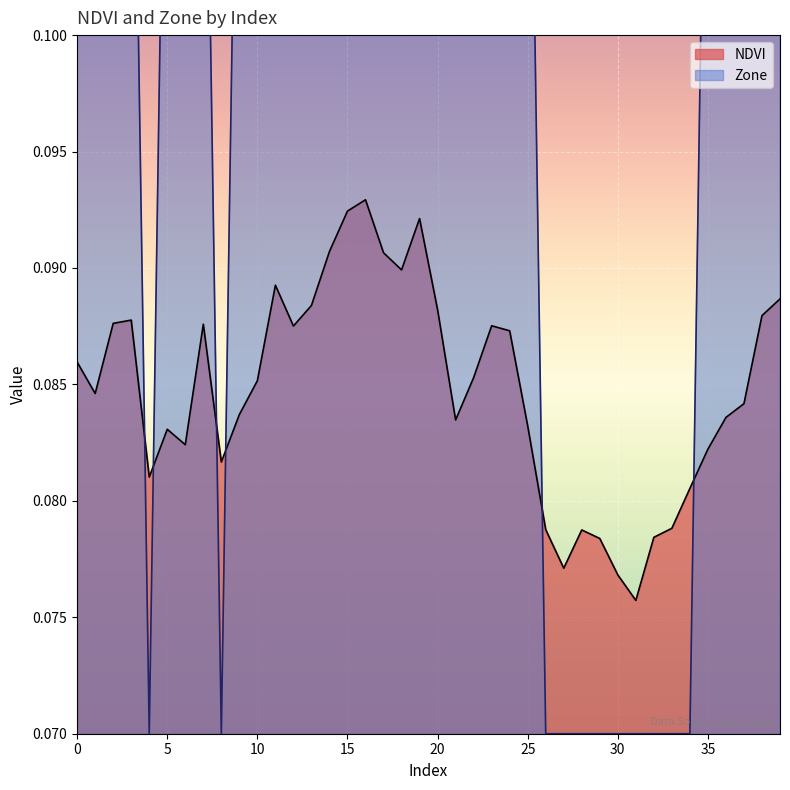

What are all the series names shown in the legend?

NDVI, Zone